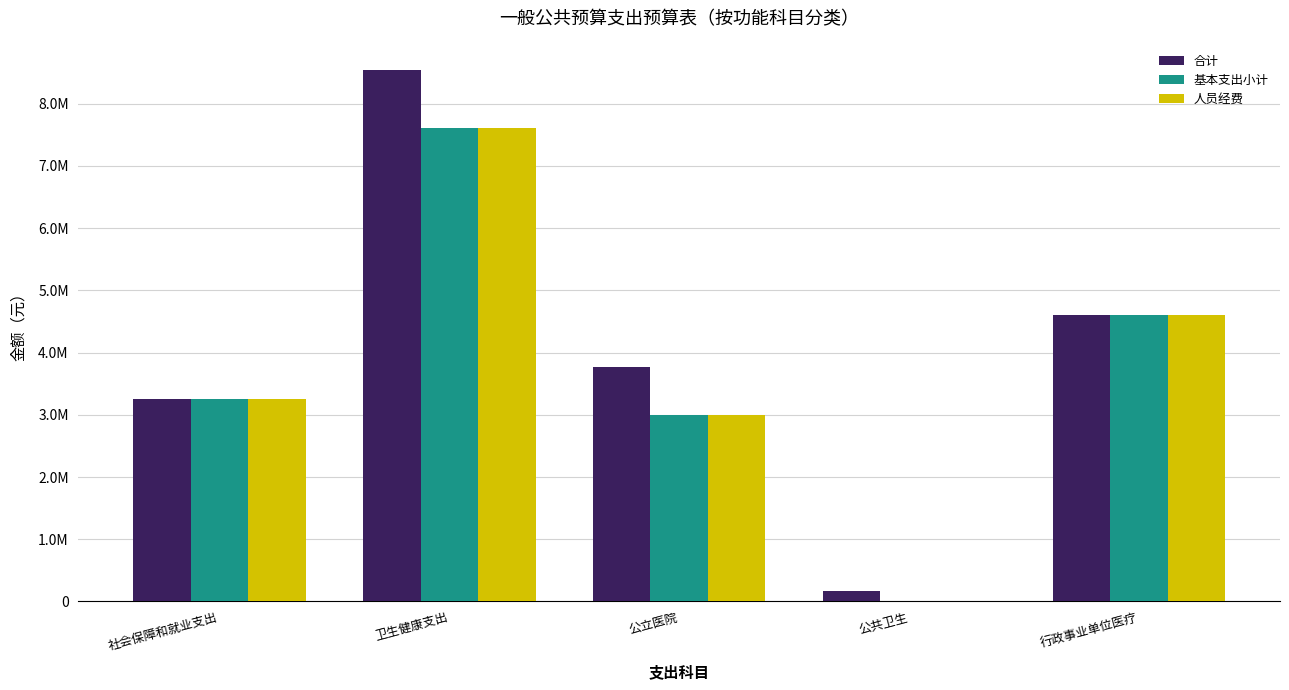

Is the value of 合计 at 公立医院 greater than the value of 基本支出小计 at 公立医院?

Yes